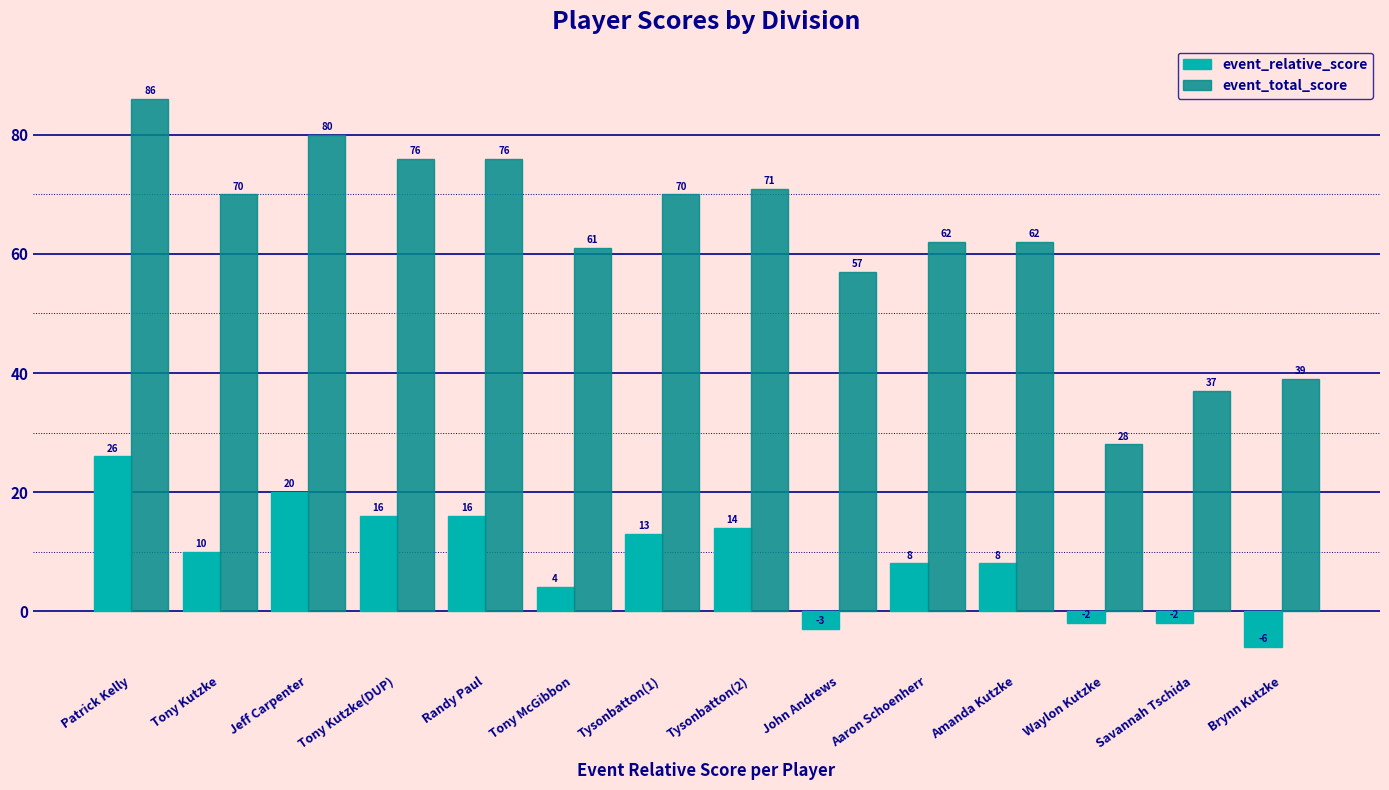

What is the minimum value shown in the chart?

-6